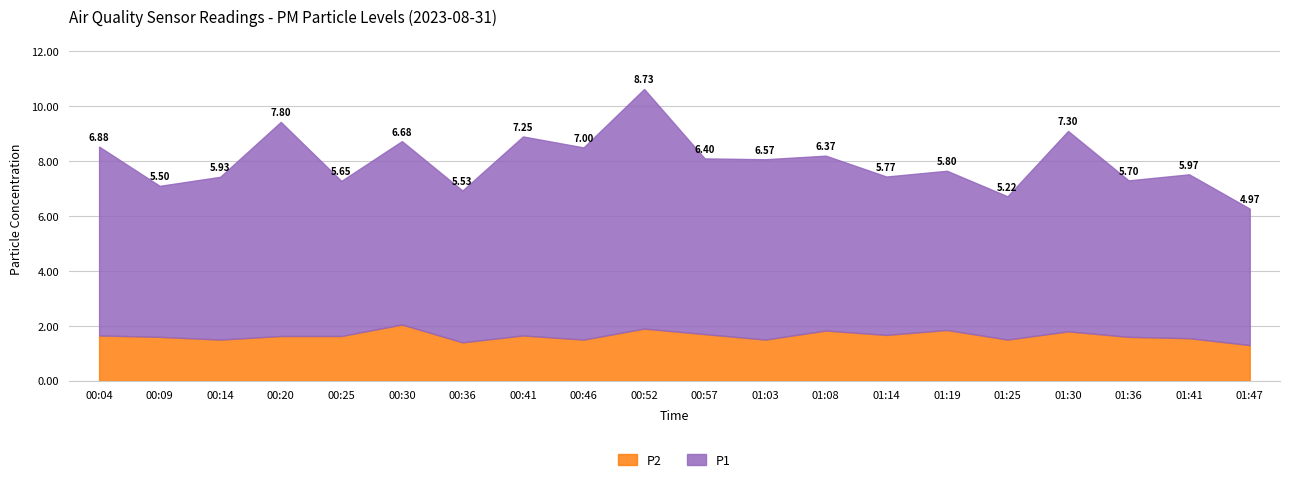

Rank the series by their maximum value, from highest to lowest.

P1, P2